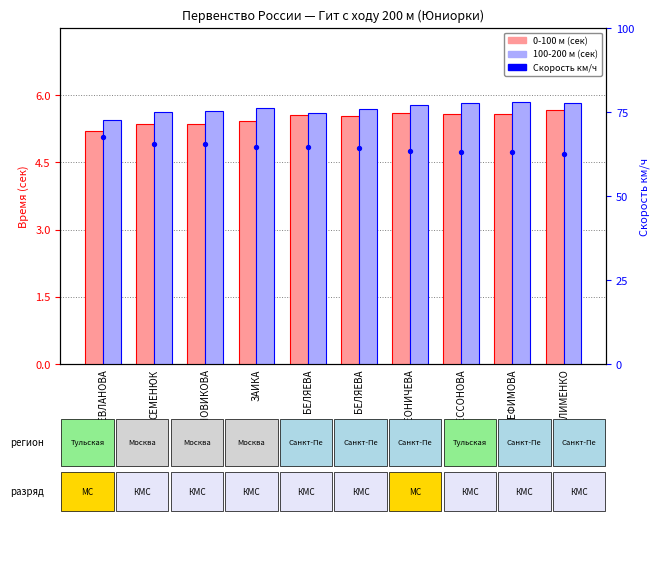

Which series has the largest total across all categories?

Скорость км/ч